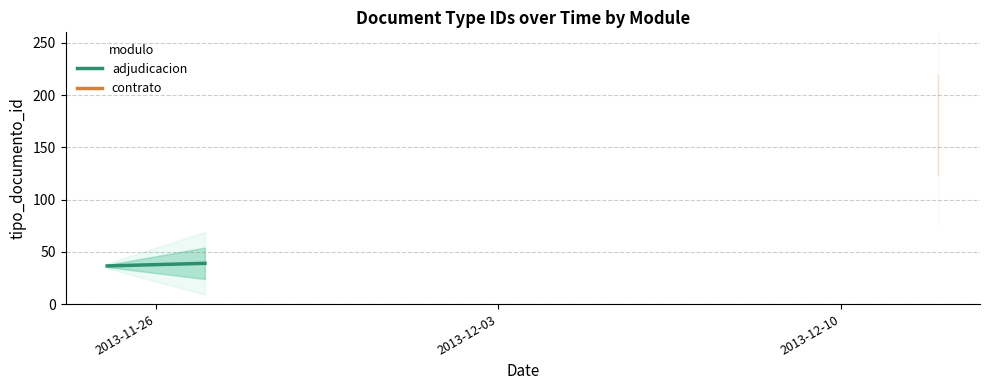

At which label is the value closest to 37?

2013-11-26